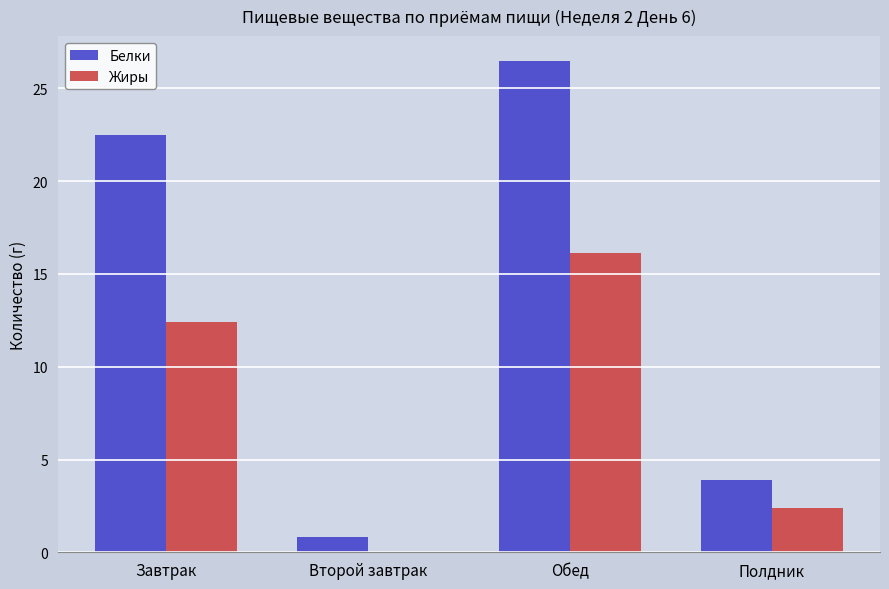

At which category does the chart reach its peak across all series?

Обед